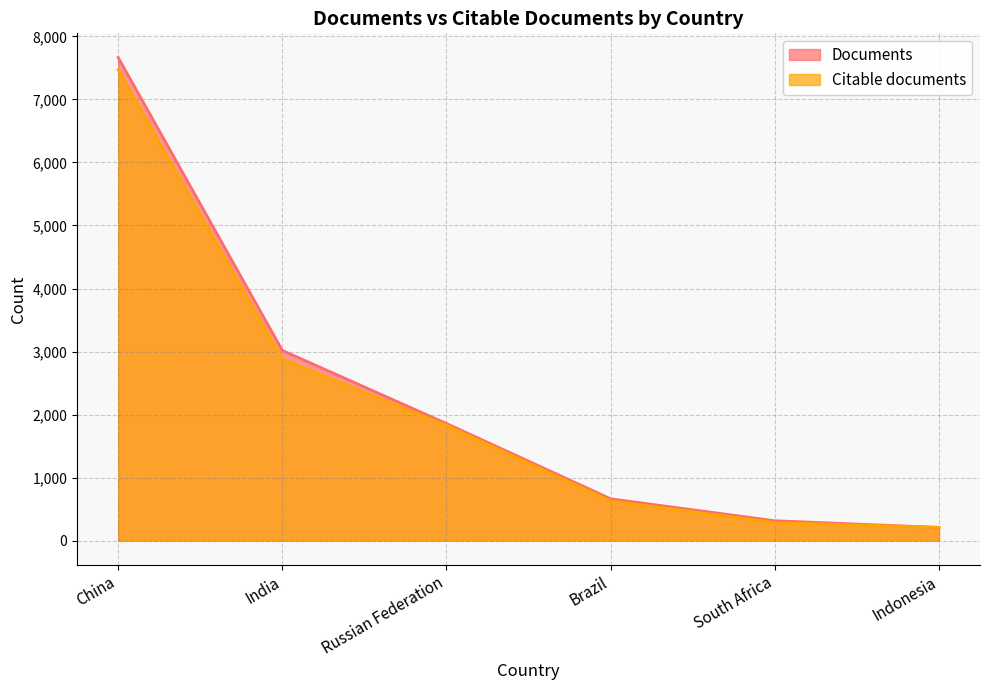

What is the value of the Documents point at the 1st from the left?

7666